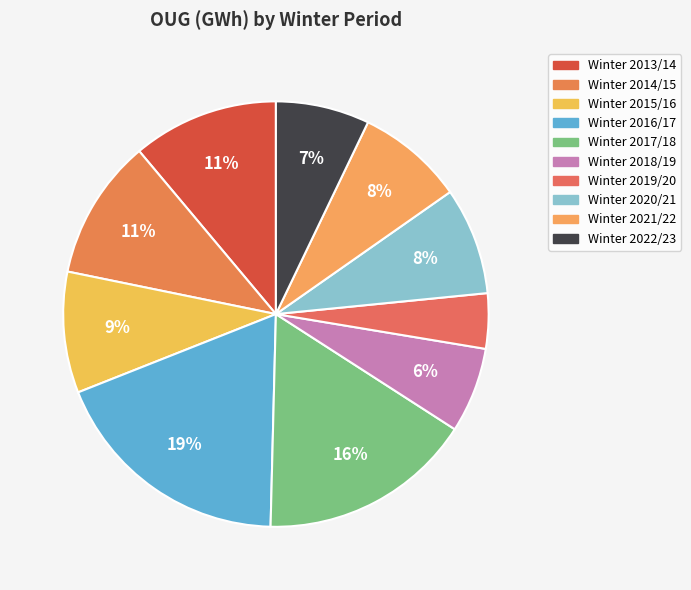

What percentage is the Winter 2022/23 slice, to the nearest percent?

7%